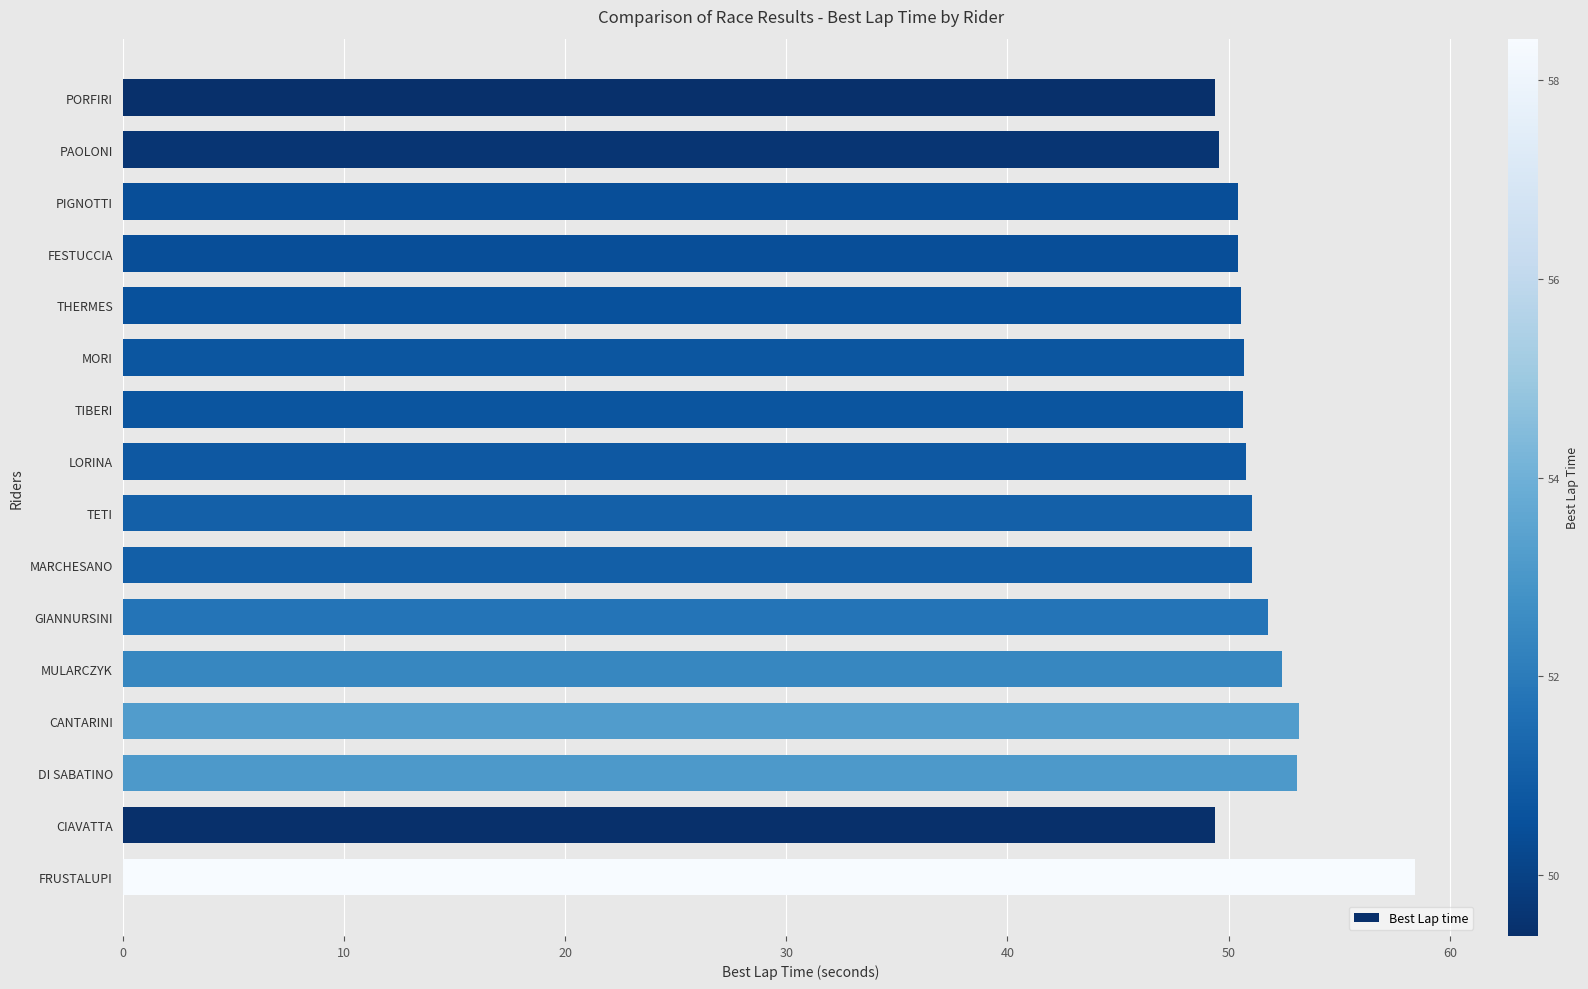

What is the value of the 13th bar from the top?

53.2